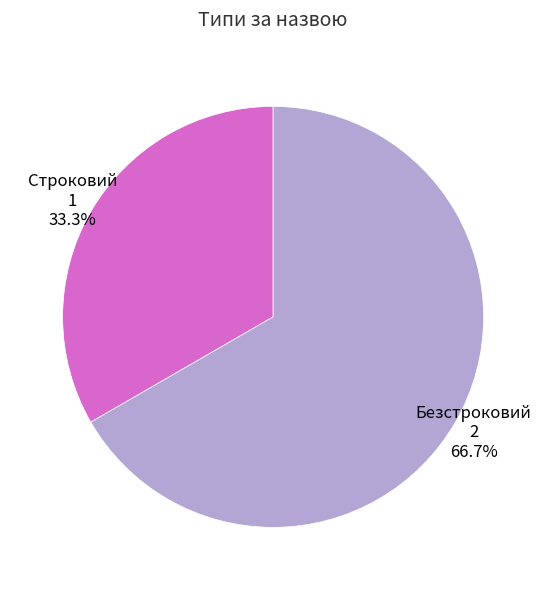

Which has a higher value, Безстроковий or Строковий?

Безстроковий